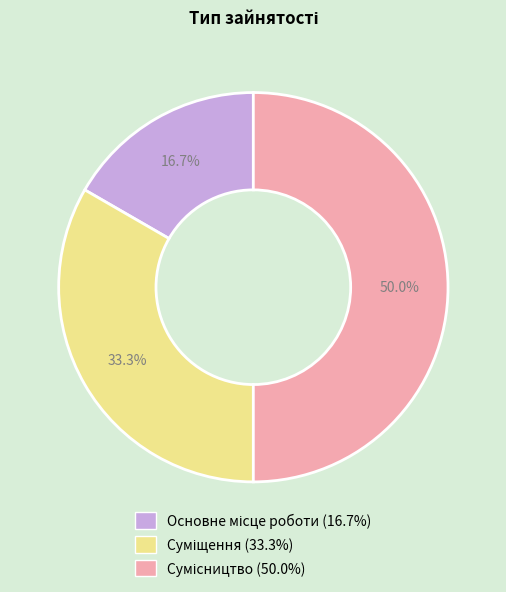

To the nearest percent, what is the combined percentage of Суміщення and Сумісництво?

83%